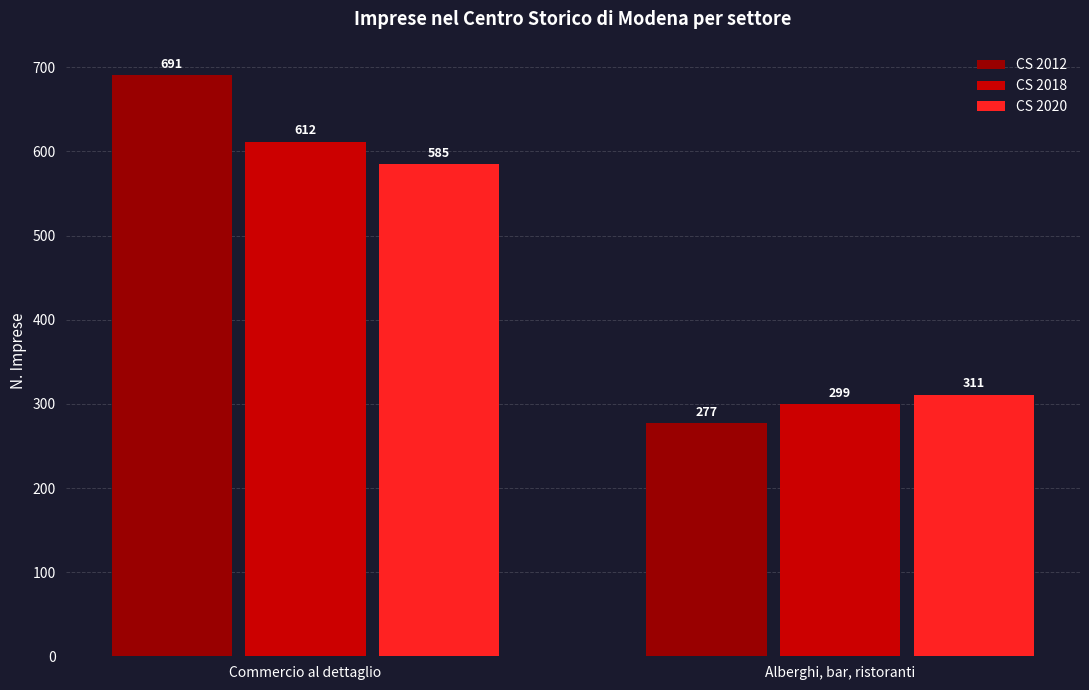

What is the sum of the CS 2012 values at Alberghi, bar, ristoranti and Commercio al dettaglio?

968.0